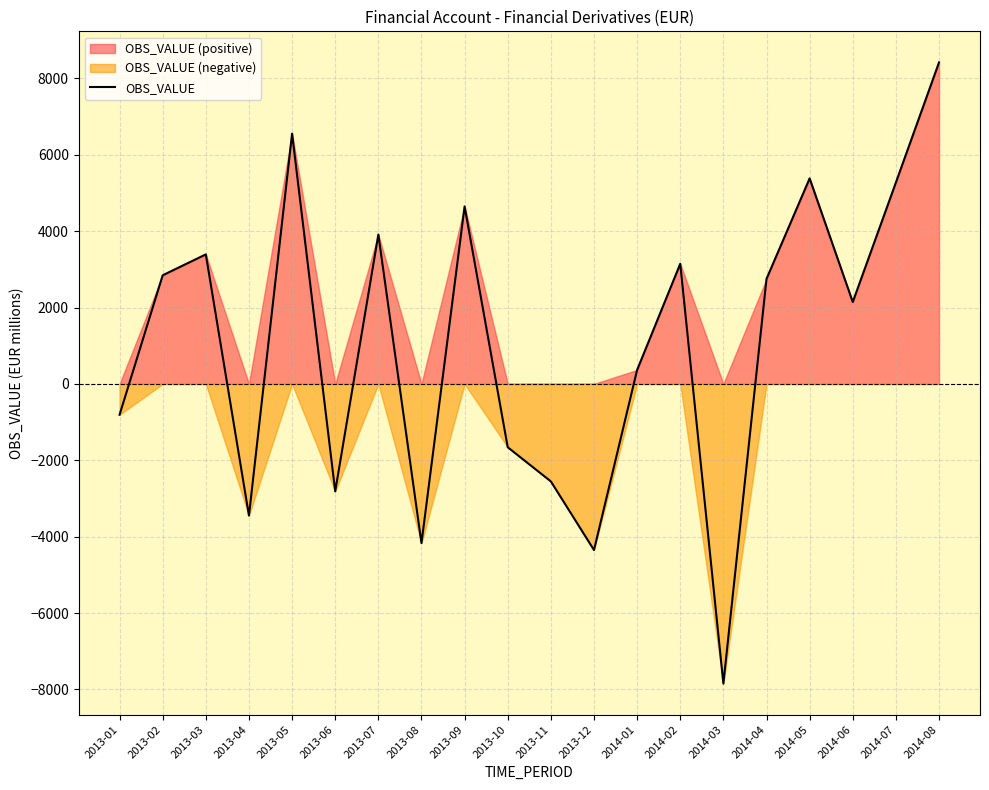

What is the difference between the maximum and minimum values?

16265.7